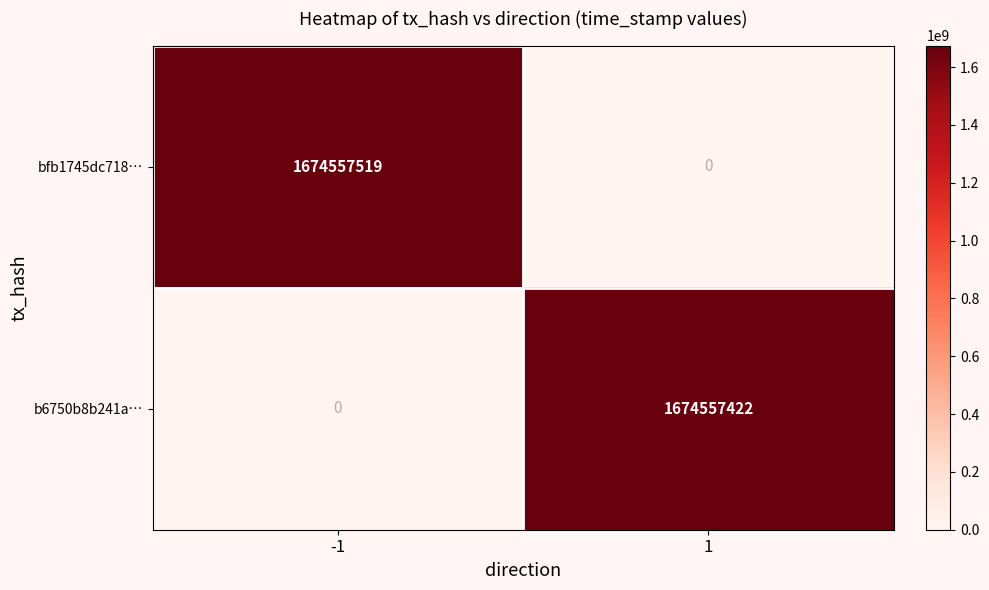

What is the greatest value displayed?

1674557519